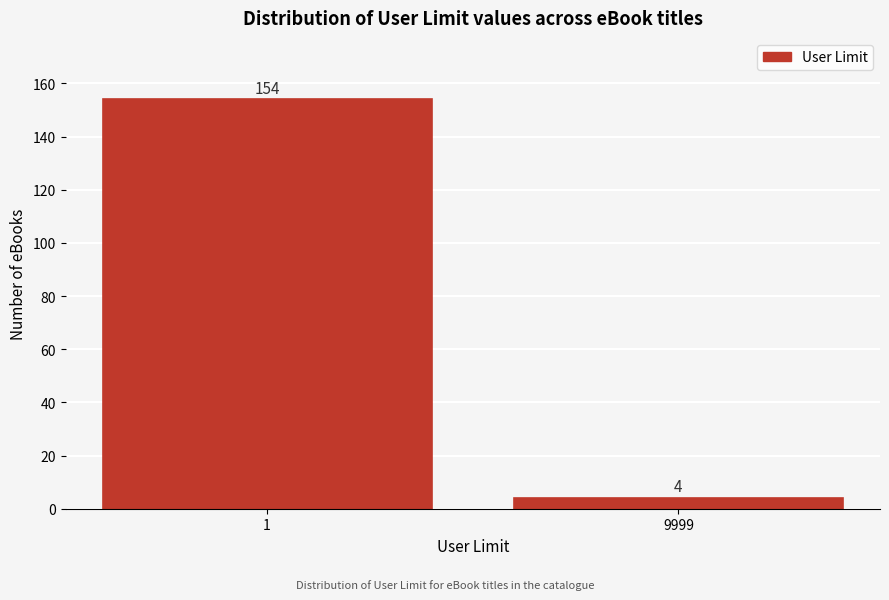

Reading left to right, extract all data points from this chart.

154	4